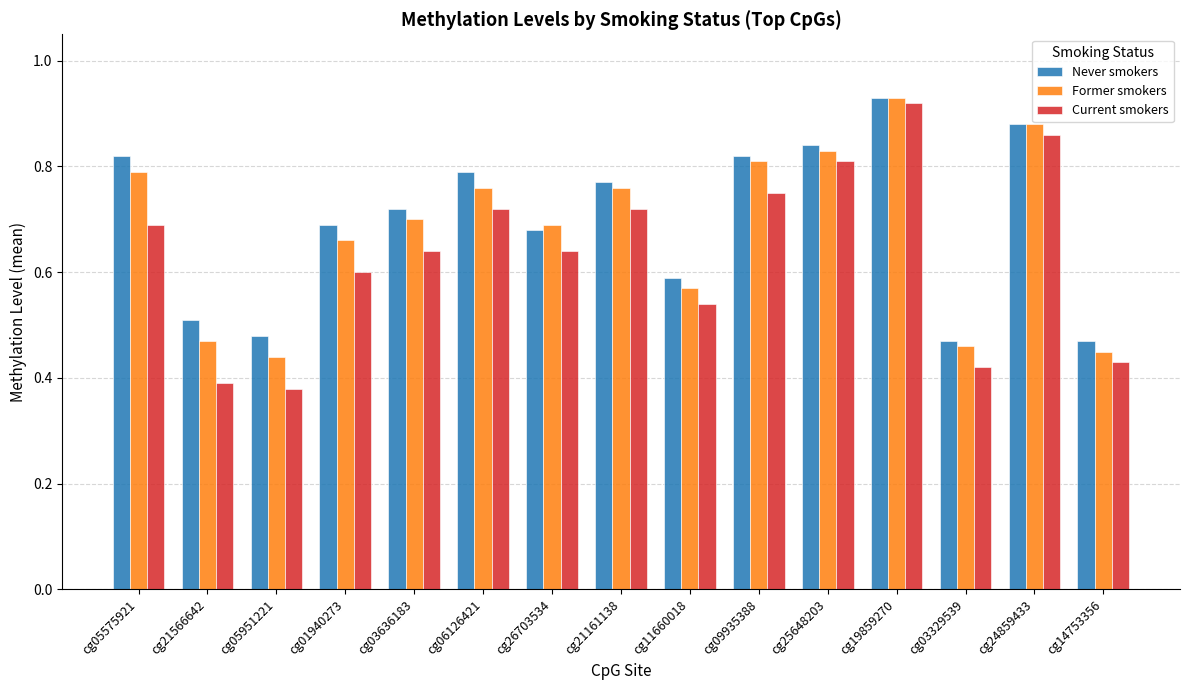

At how many categories does at least one series exceed 0?

15